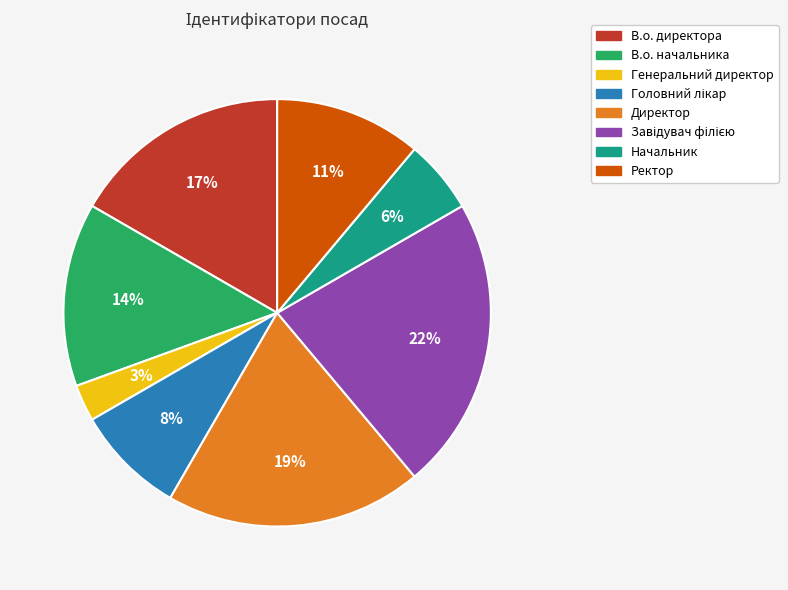

The В.о. директора slice represents 17% of the pie. True or false?

True